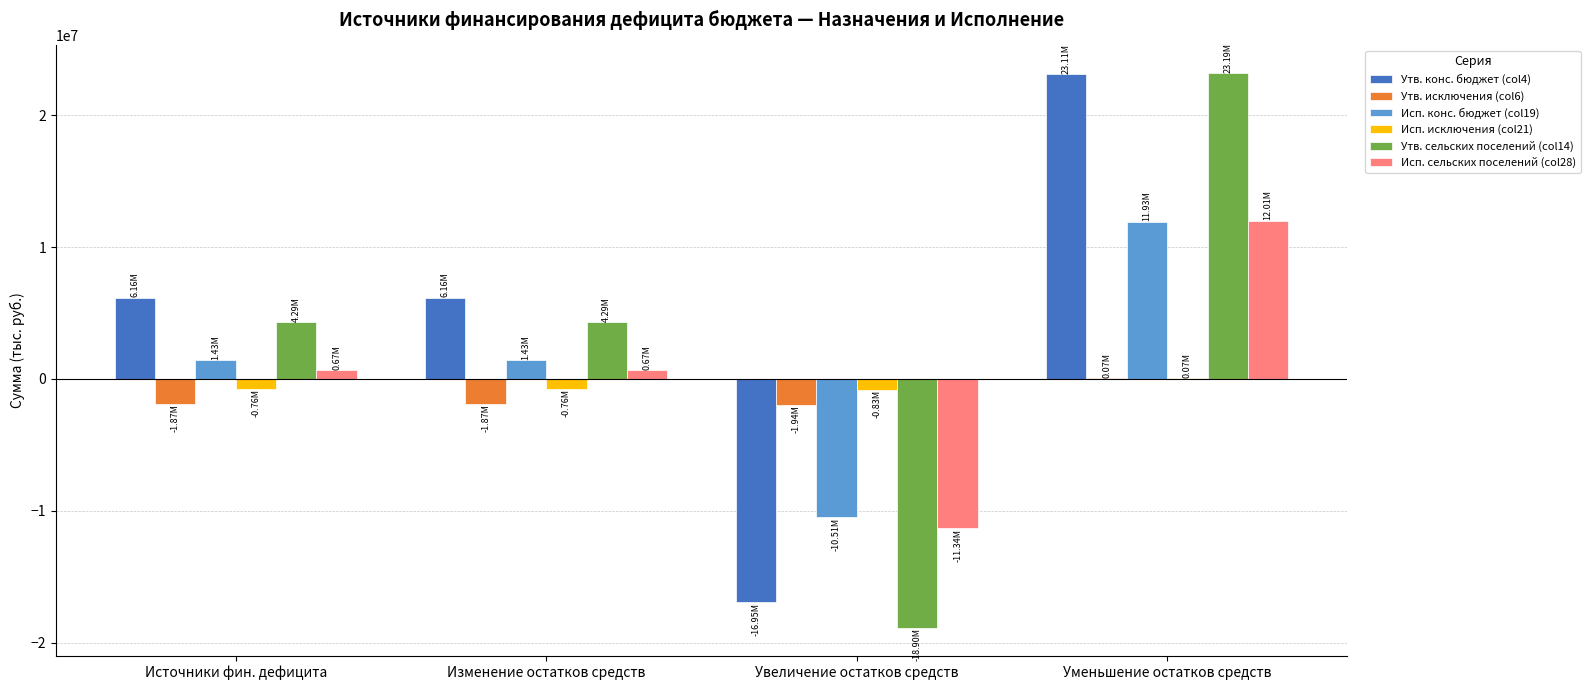

How many distinct data groups are displayed?

6